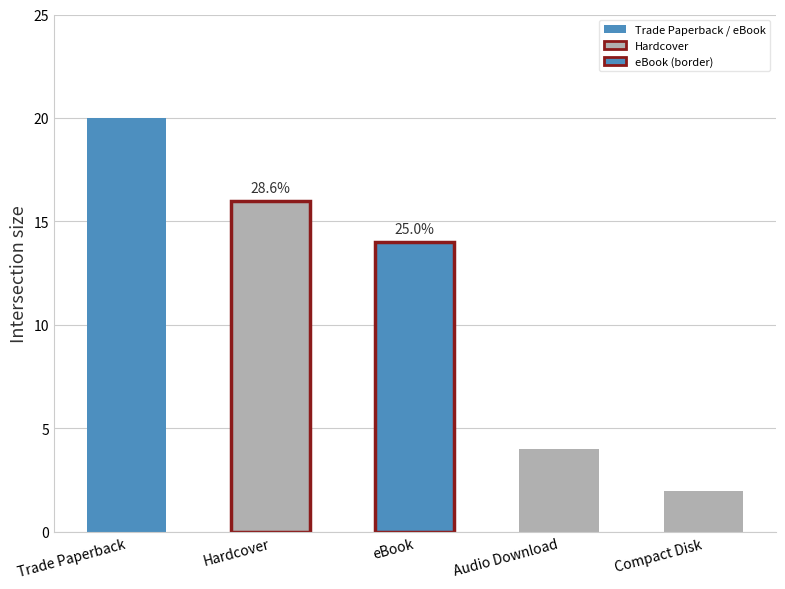

How many series are shown in this chart?

1